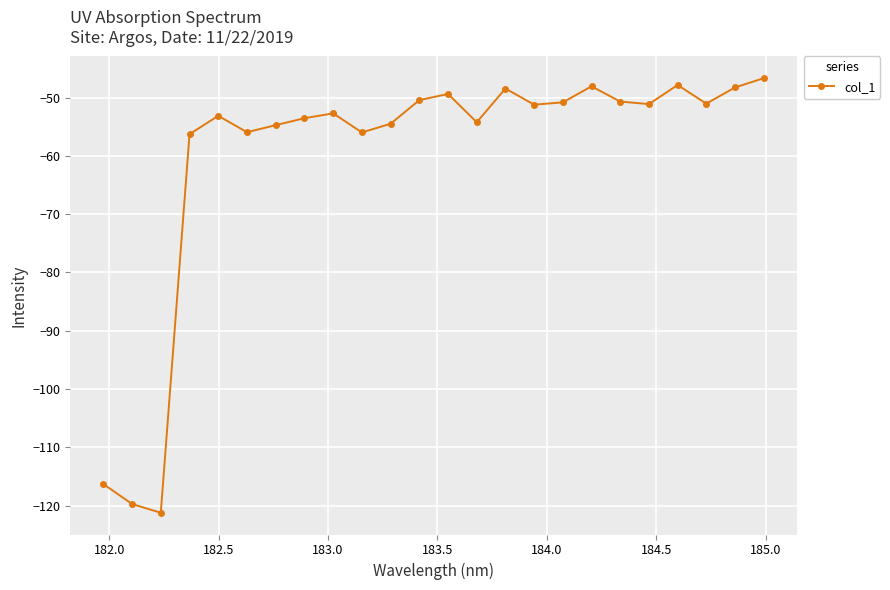

True or false: there are more than 0 points higher than both neighbors.

True